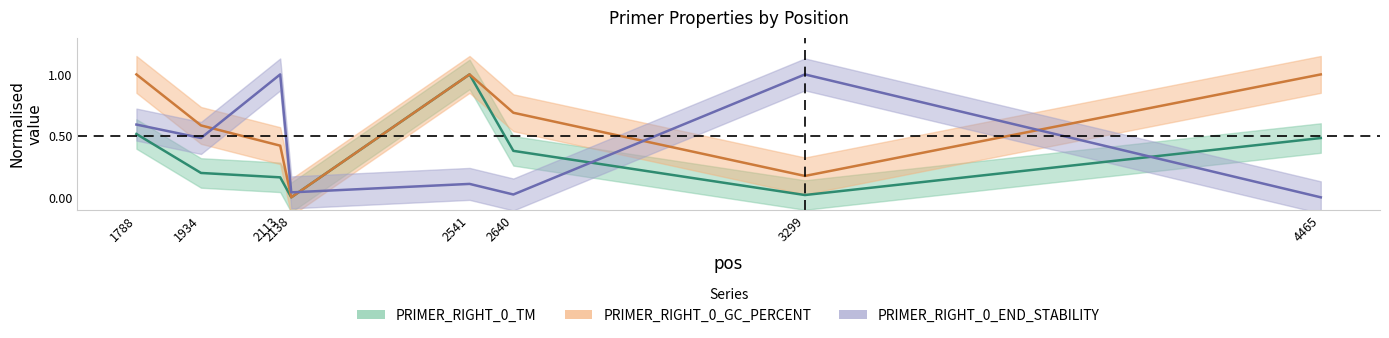

What are all the series names shown in the legend?

PRIMER_RIGHT_0_TM, PRIMER_RIGHT_0_GC_PERCENT, PRIMER_RIGHT_0_END_STABILITY